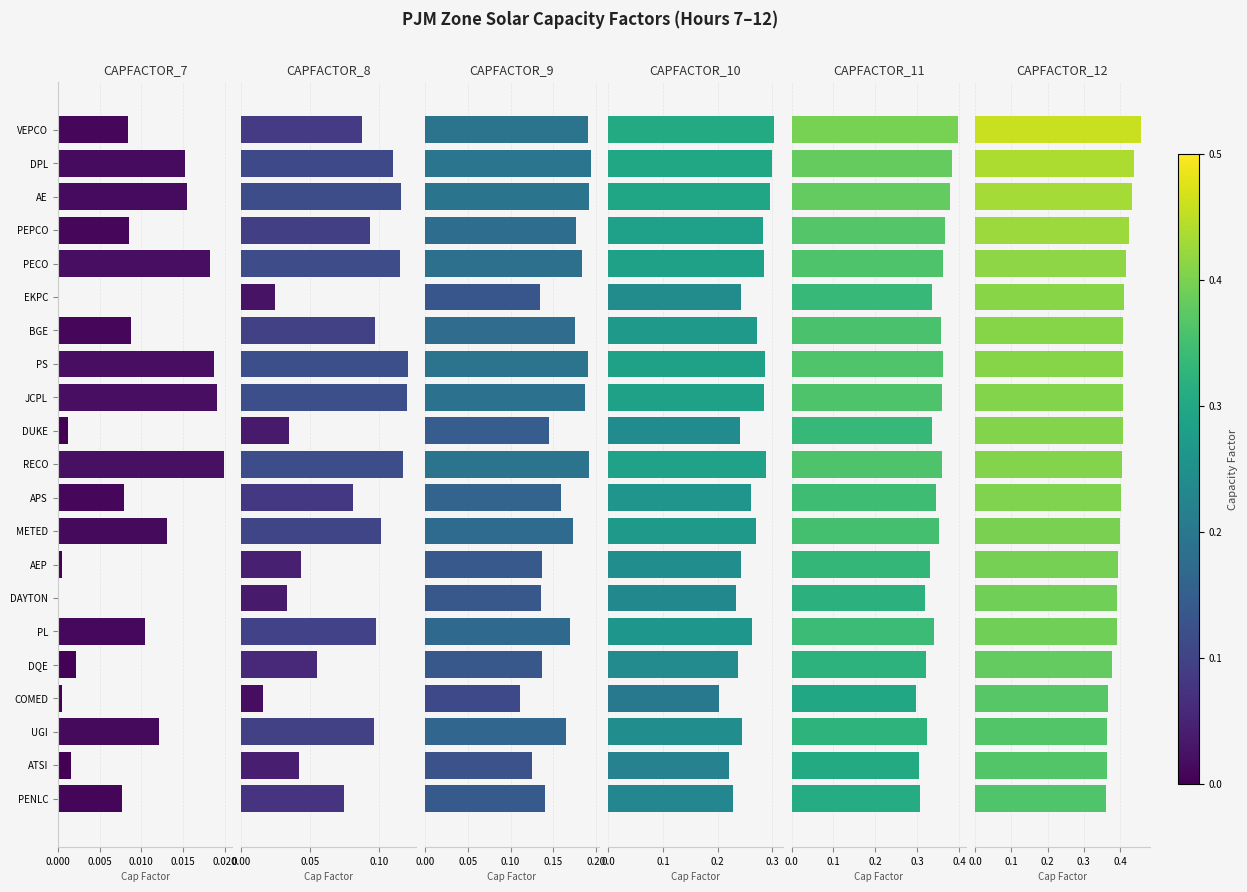

What is the sum of all CAPFACTOR_9 values?

3.4